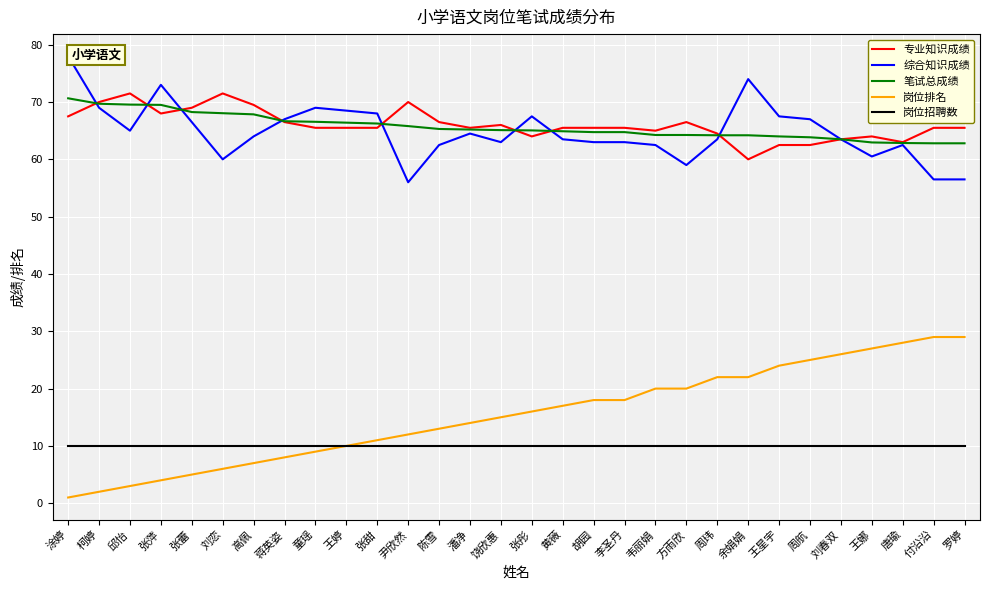

What position from the left is 童瑶?

9